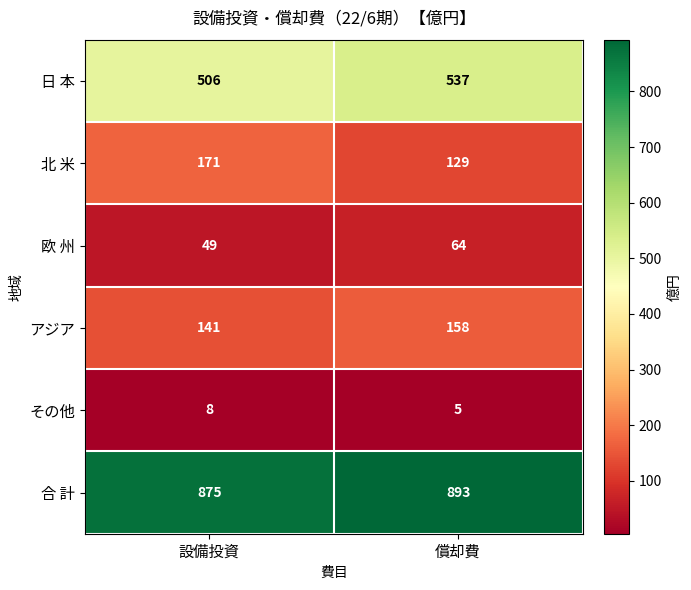

Reading left to right, what are all the values shown in this chart?

日 本: 506	537
北 米: 171	129
欧 州: 49	64
アジア: 141	158
その他: 8	5
合 計: 875	893